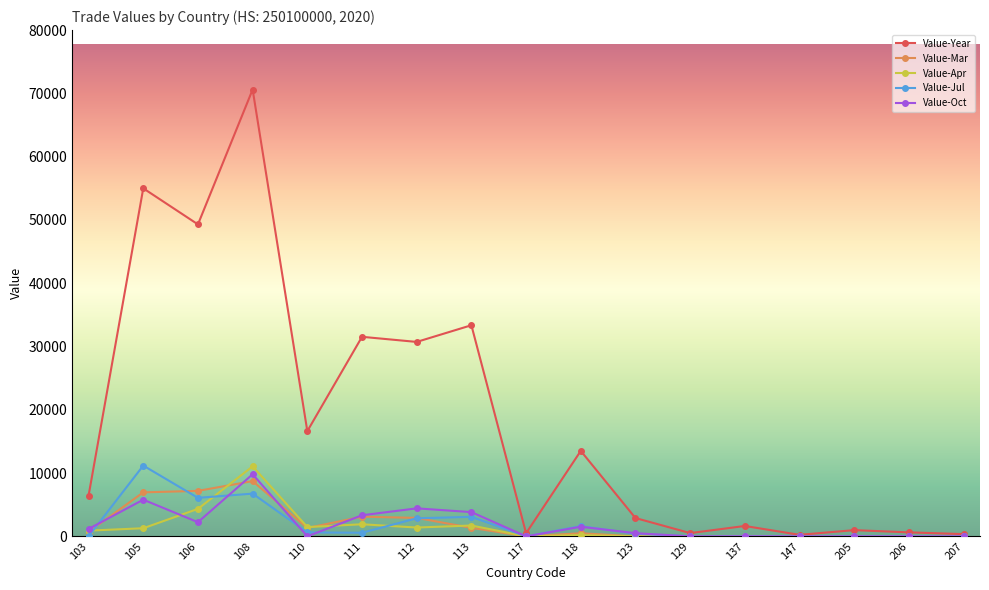

Which series changed the most between 106 and 123?

Value-Year